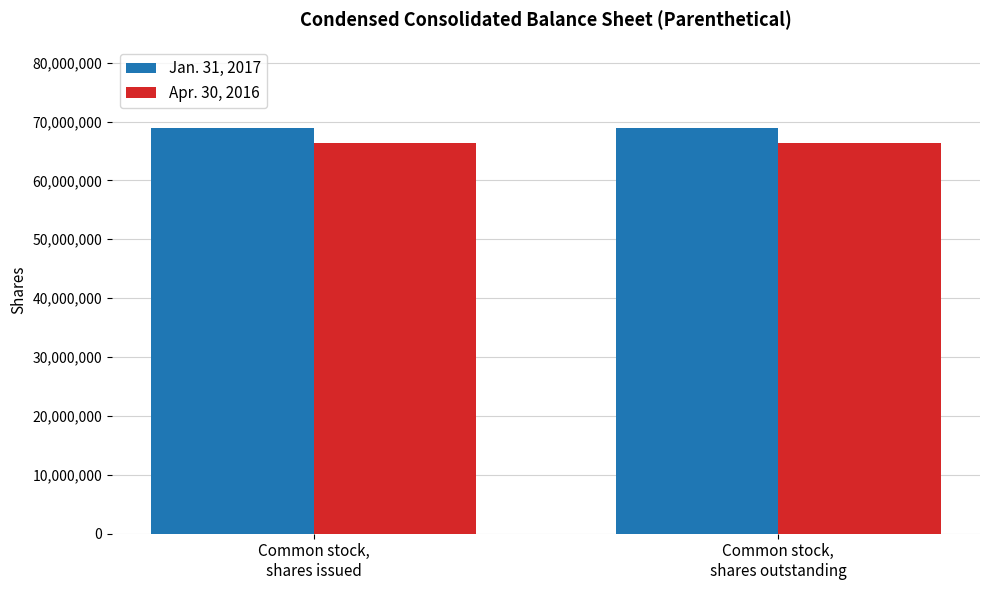

How many series are shown in this chart?

2